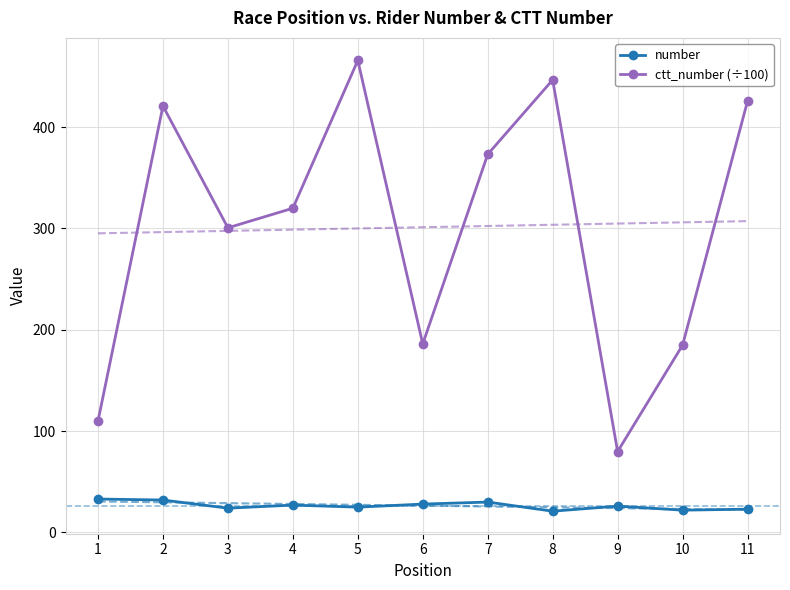

Which series has the widest spread of values?

ctt_number (÷100)